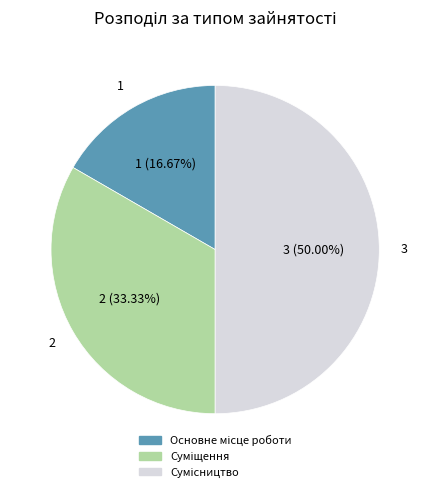

How many segments does this pie chart have?

3